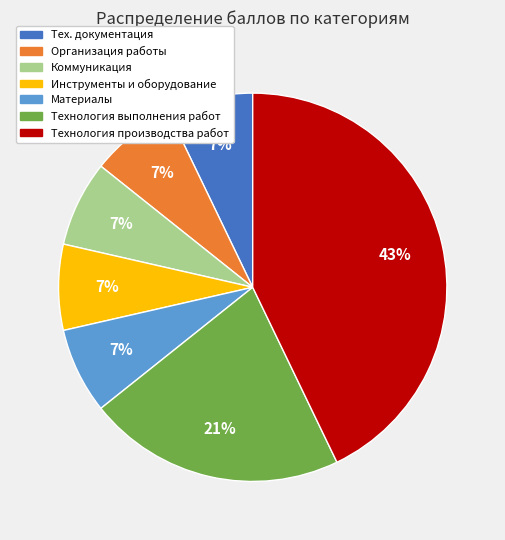

Is there a majority slice in this chart?

No